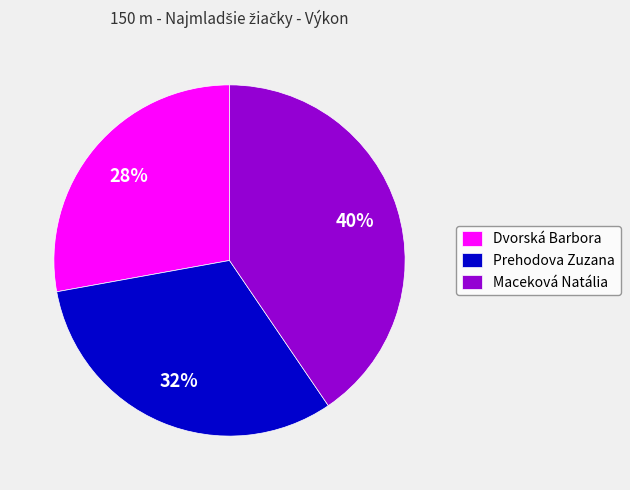

Is it true that Dvorská Barbora is 28% of the pie?

True